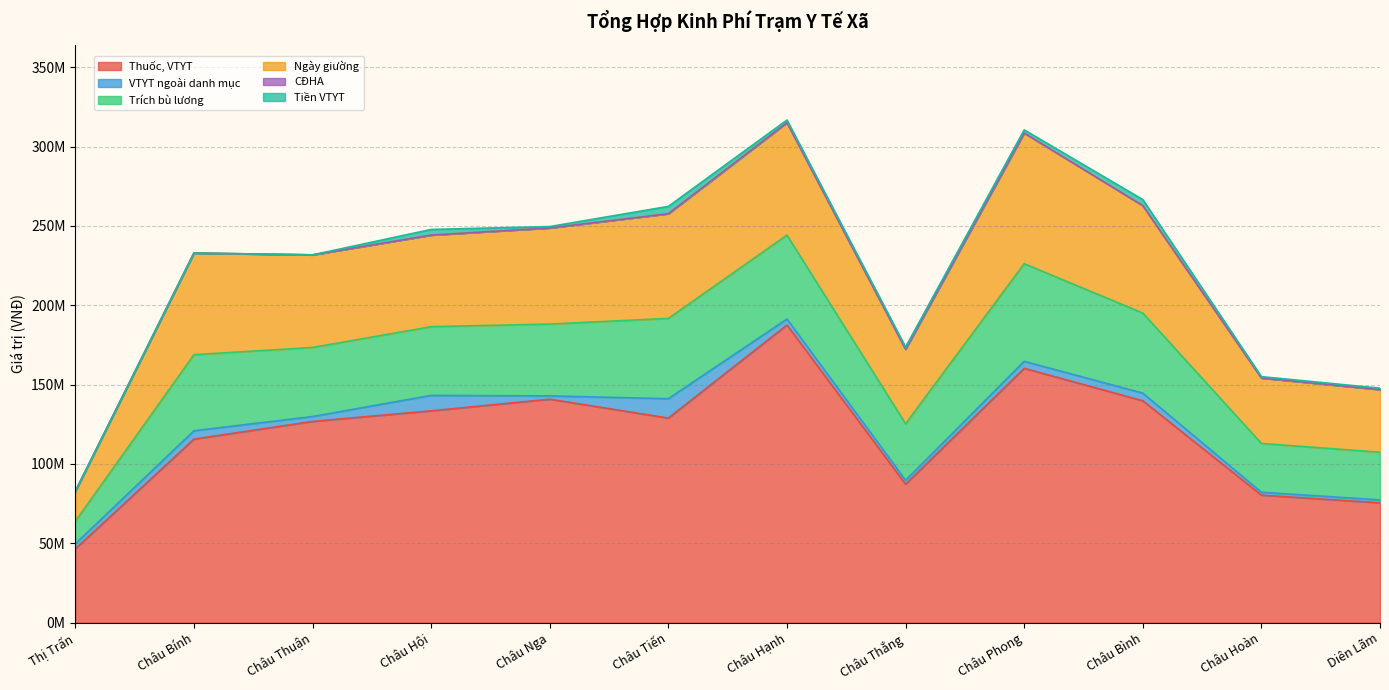

True or false: Thuốc, VTYT and Trích bù lương intersect in this chart.

False